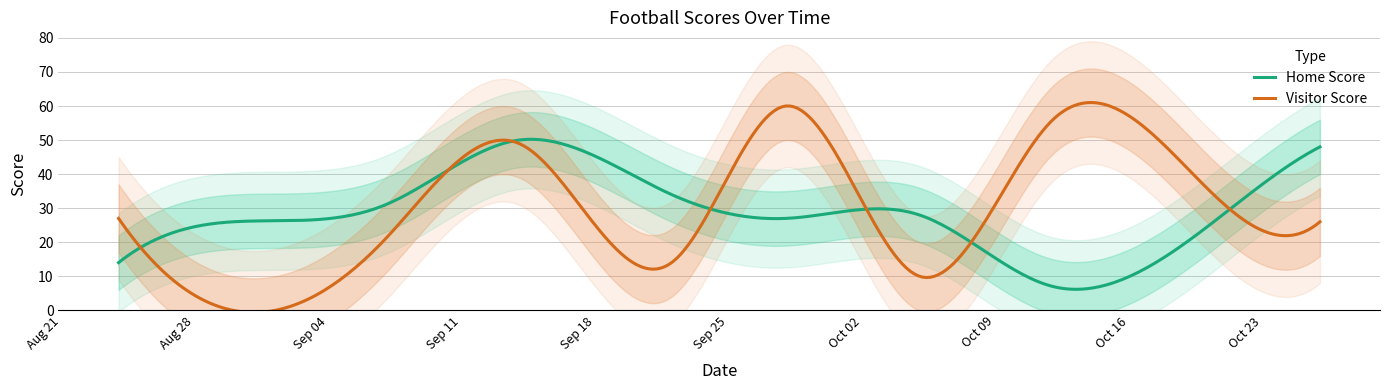

Count the number of data series in this chart.

2